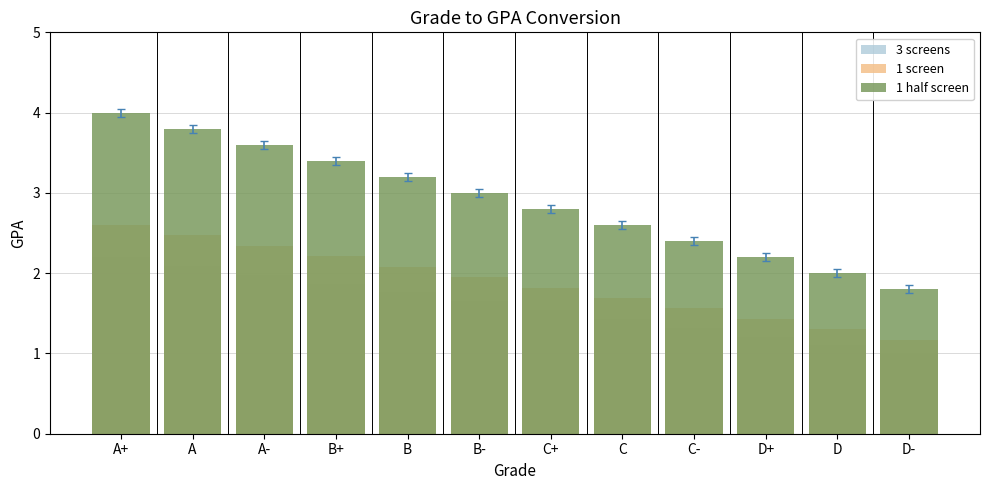

Reading left to right, what are all the values shown in this chart?

3 screens: 2.2	2.1	2.0	1.9	1.8	1.7	1.5	1.4	1.3	1.2	1.1	1.0
1 screen: 2.6	2.5	2.3	2.2	2.1	2.0	1.8	1.7	1.6	1.4	1.3	1.2
1 half screen: 4.0	3.8	3.6	3.4	3.2	3.0	2.8	2.6	2.4	2.2	2.0	1.8